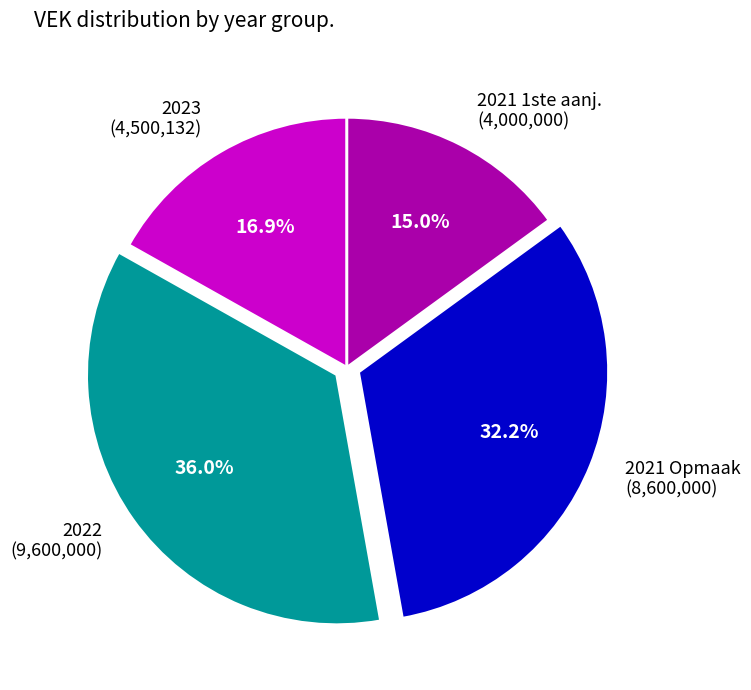

Does any single category account for the majority?

No